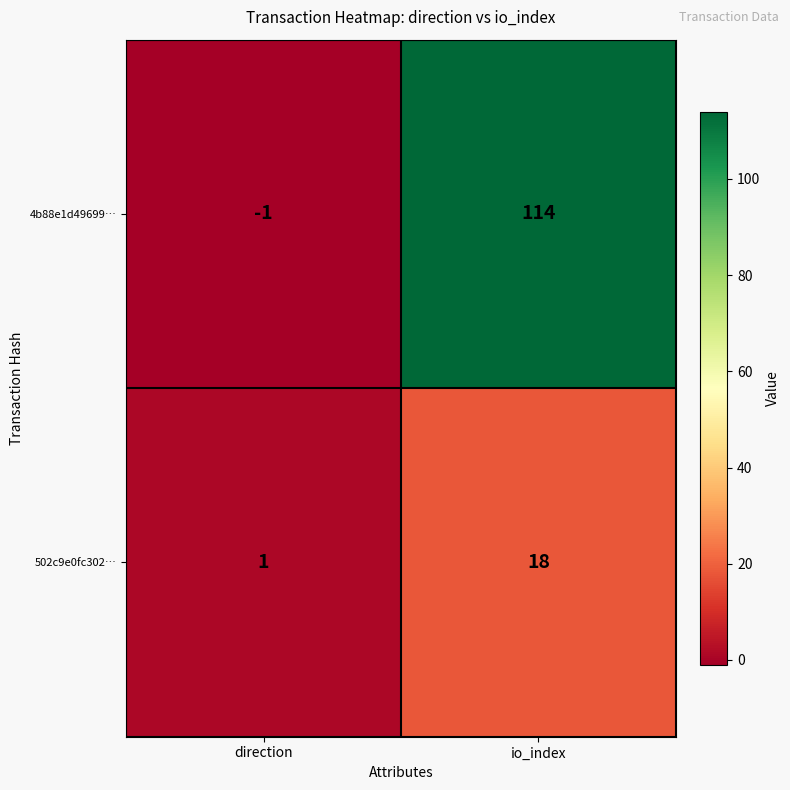

True or false: 4b88e1d49699… has a value of 0 at direction.

False